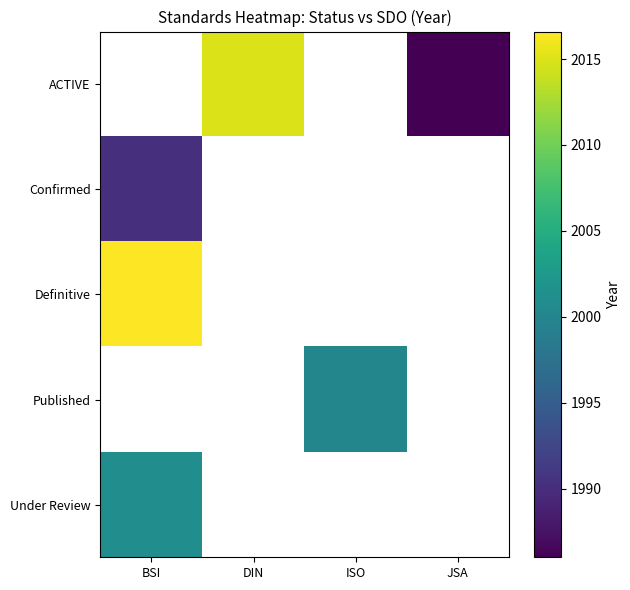

What is the highest value of the Under Review series?

2001.0